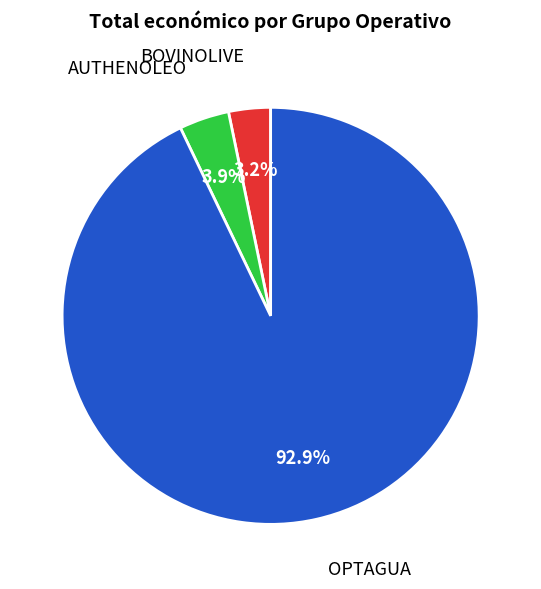

Which has a higher value, OPTAGUA or BOVINOLIVE?

OPTAGUA